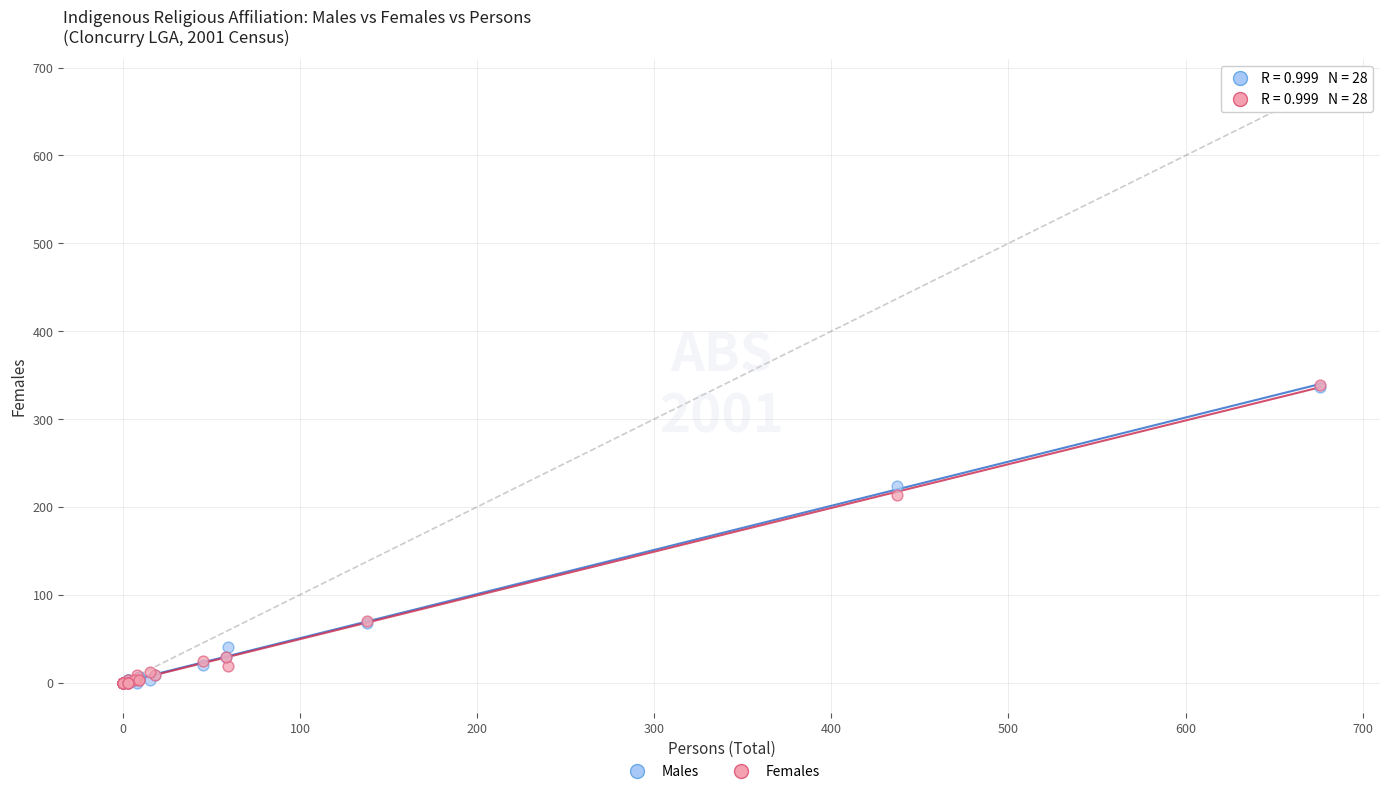

Which series has the widest spread of Y values?

Females